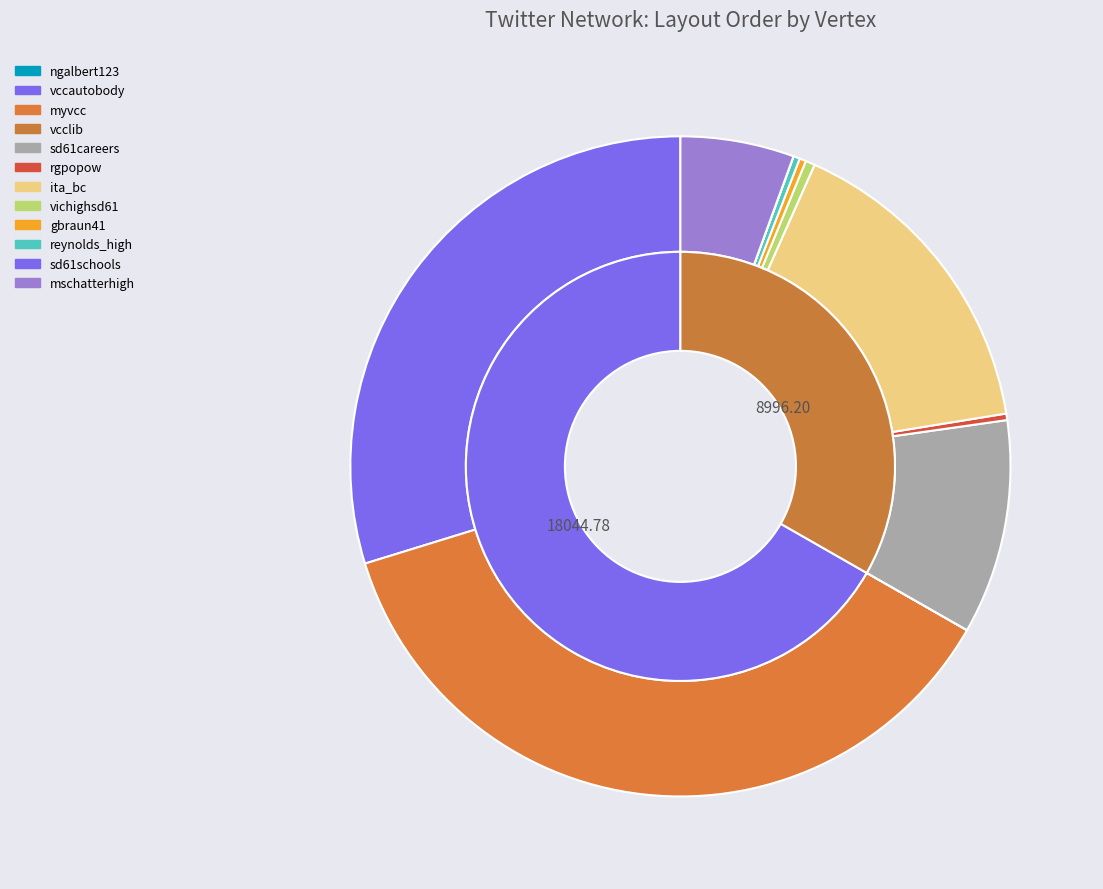

Count the number of slices in the pie.

12